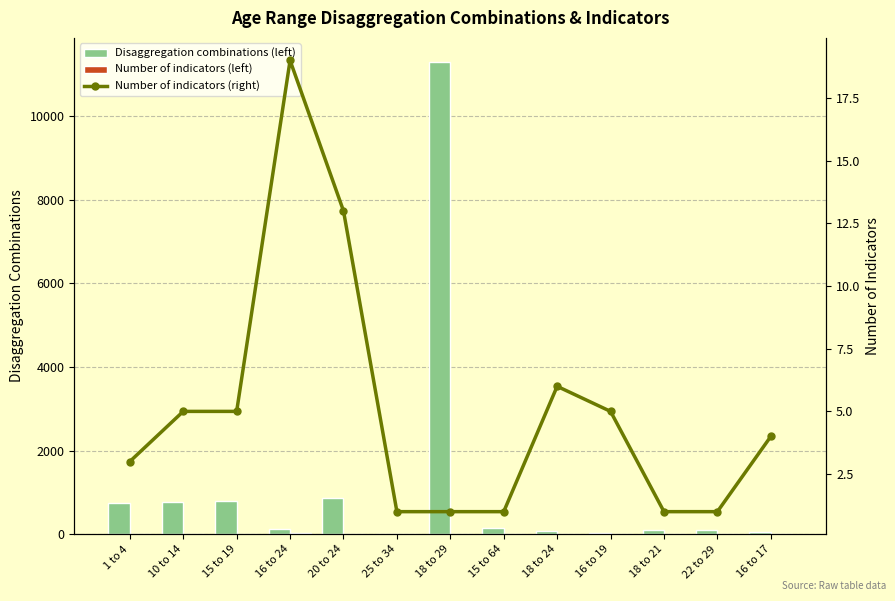

Between 1 to 4 and 18 to 24, which series saw the biggest shift?

Disaggregation combinations (left)